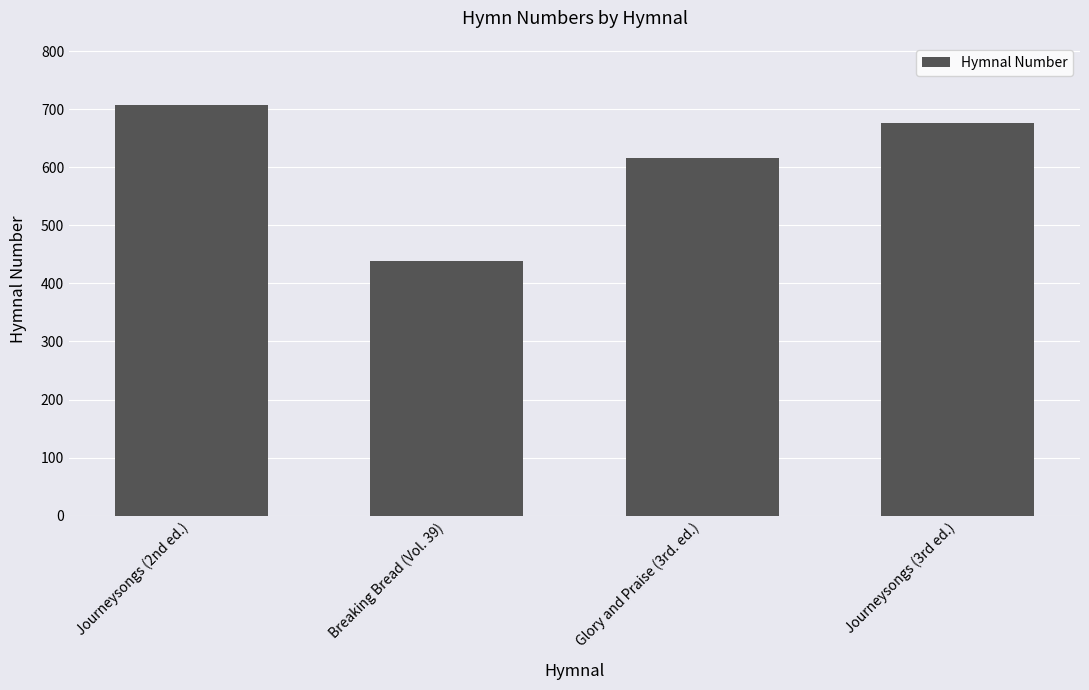

List the labels in order of value, largest first.

Journeysongs (2nd ed.), Journeysongs (3rd ed.), Glory and Praise (3rd. ed.), Breaking Bread (Vol. 39)